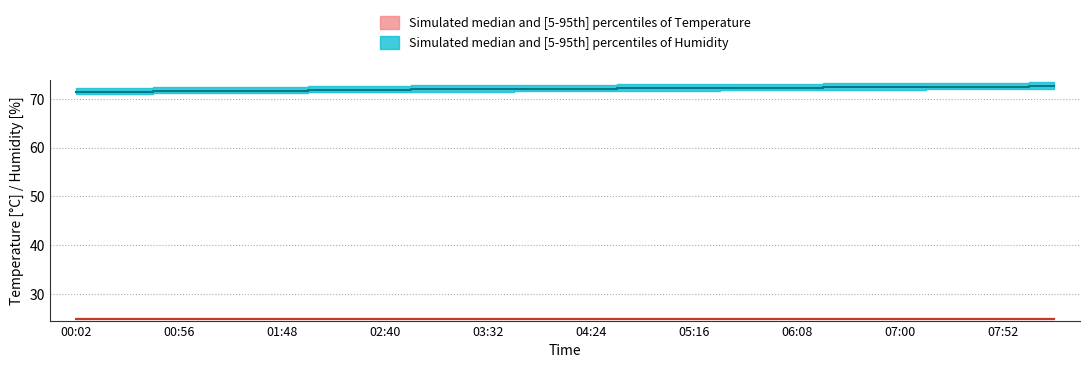

True or false: Humidity_mid has more than 1 points higher than both neighbors.

False